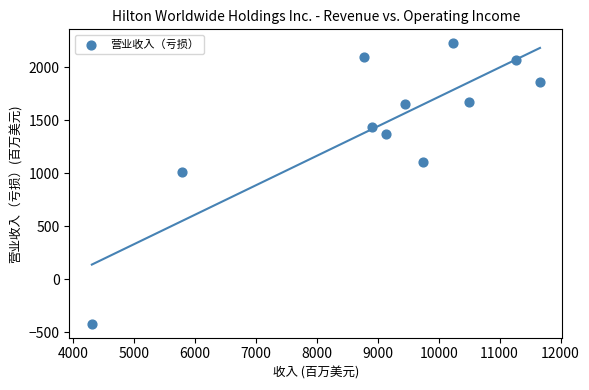

What is the range of Y values (max minus min)?

2643